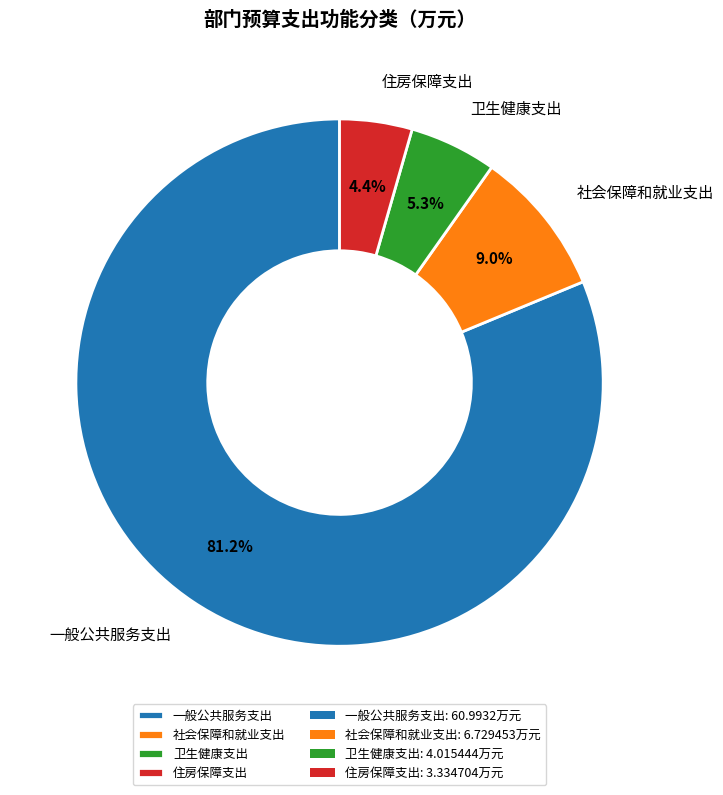

The 卫生健康支出 slice represents 1% of the pie. True or false?

False